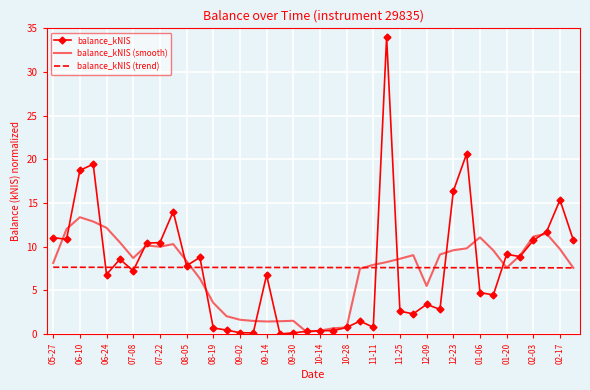

Rank the series by their maximum value, from highest to lowest.

balance_kNIS, balance_kNIS (smooth), balance_kNIS (trend)